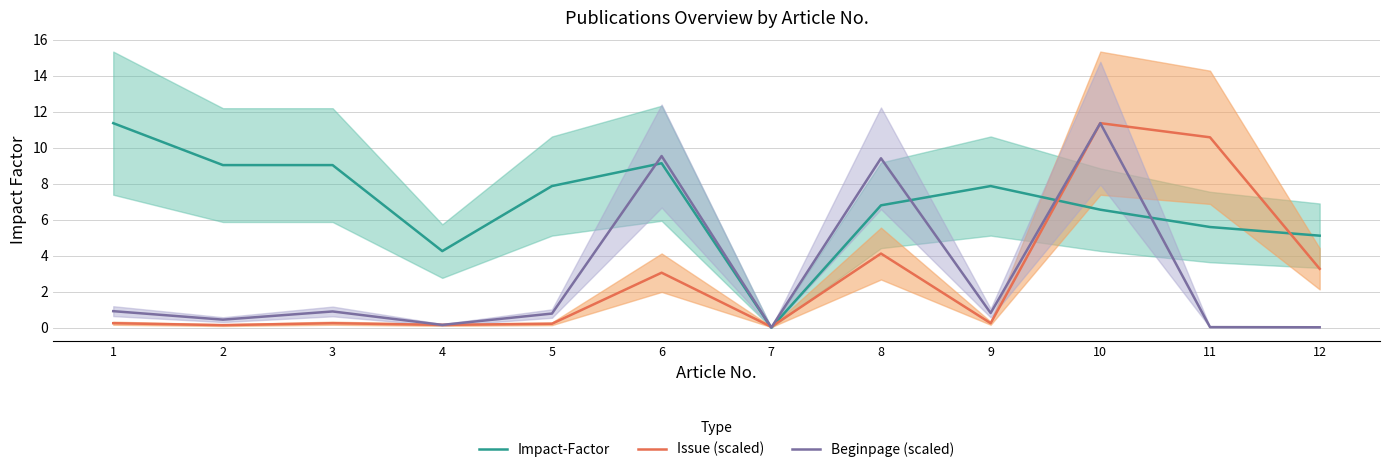

What is the approximate value of Impact-Factor at 5?

7.9